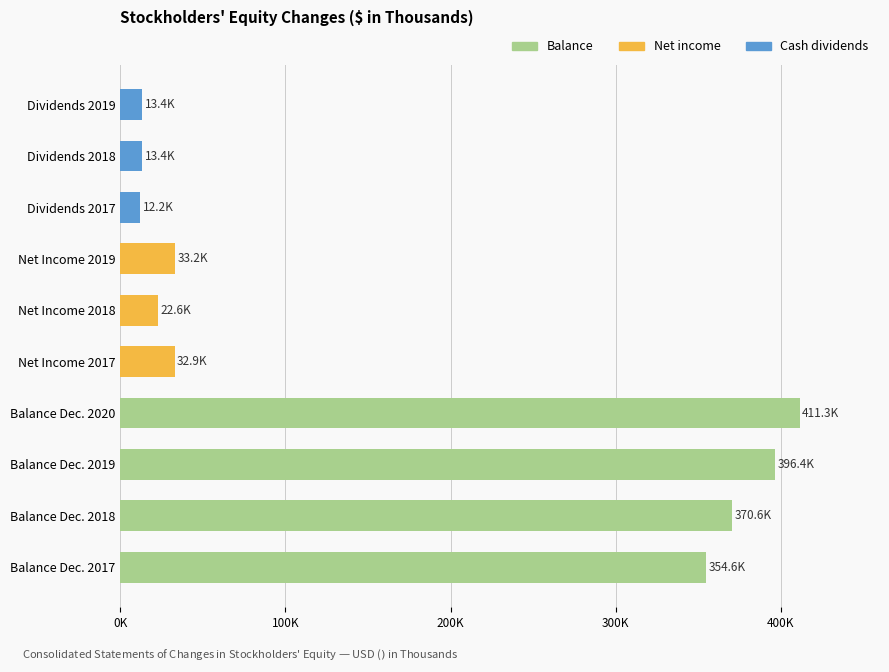

How many data points in Net income are above 32937?

1